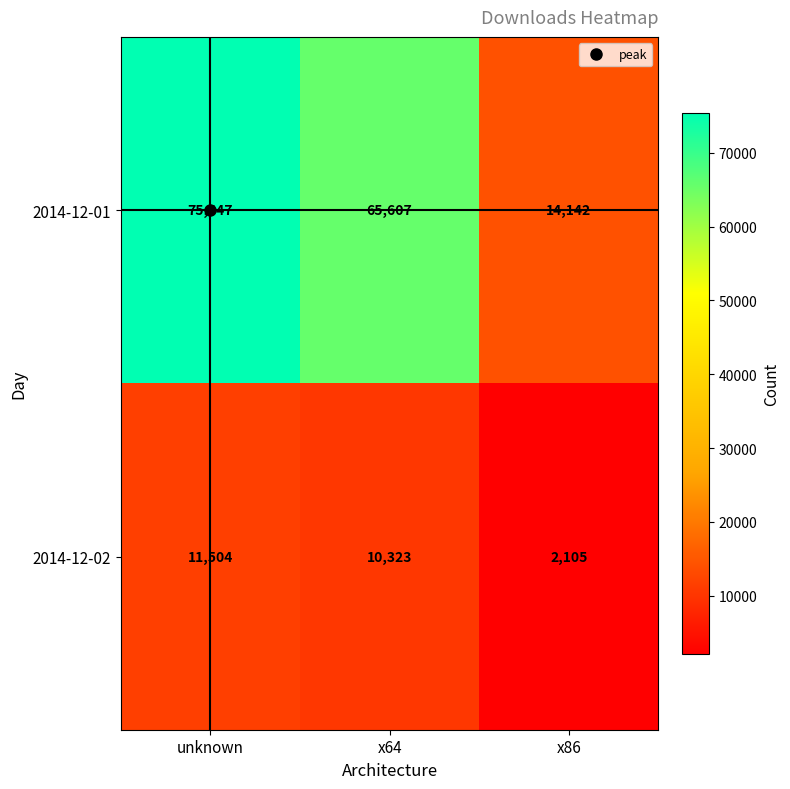

Which category has the lowest value in the 2014-12-01 series?

x86